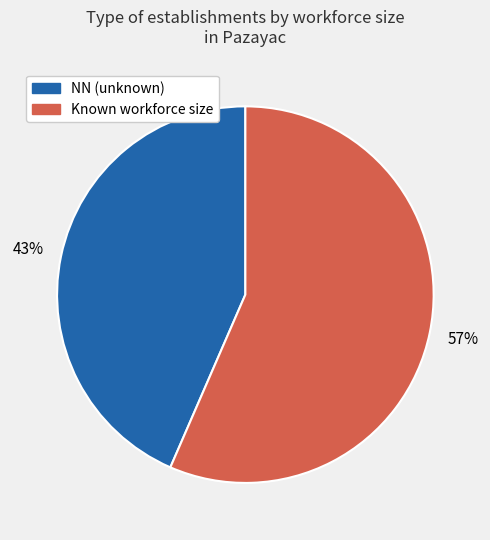

Does any single category account for the majority?

Yes